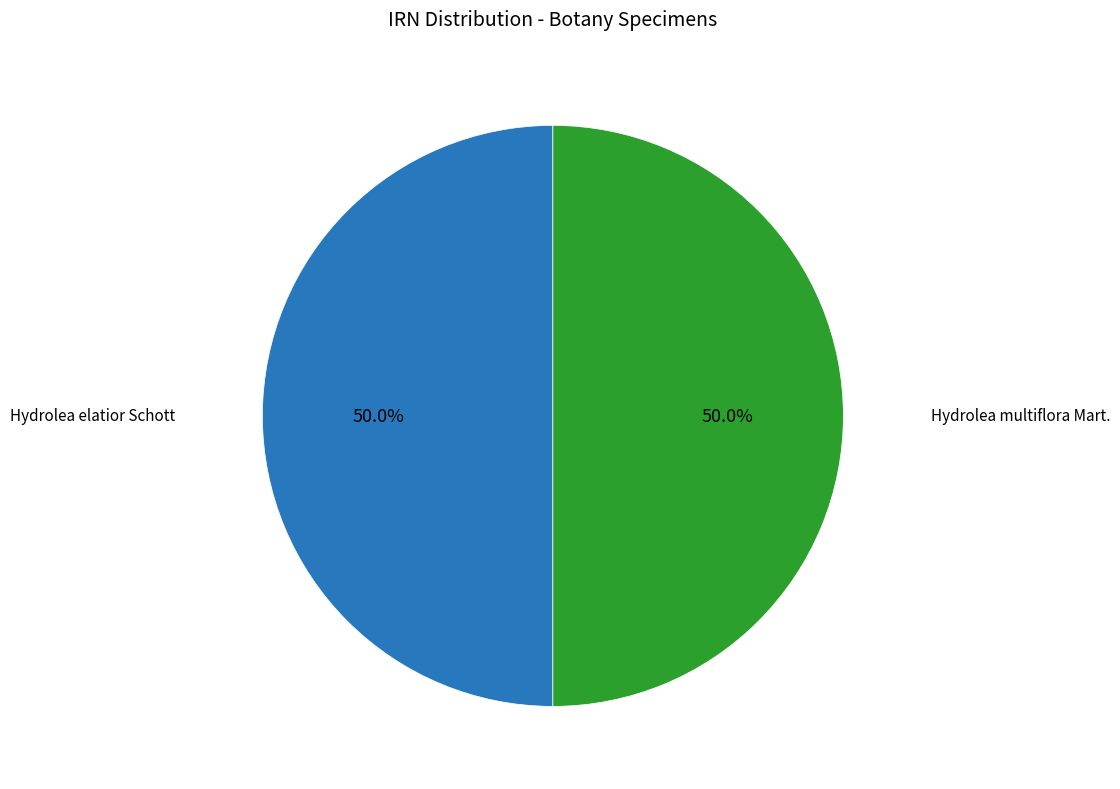

To the nearest percent, what is the average slice percentage?

50%